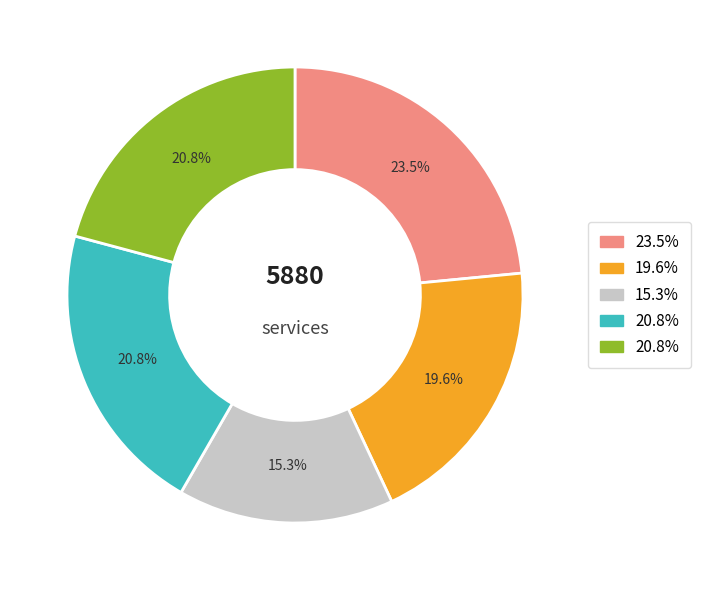

Is there any slice that represents more than half of the pie?

No